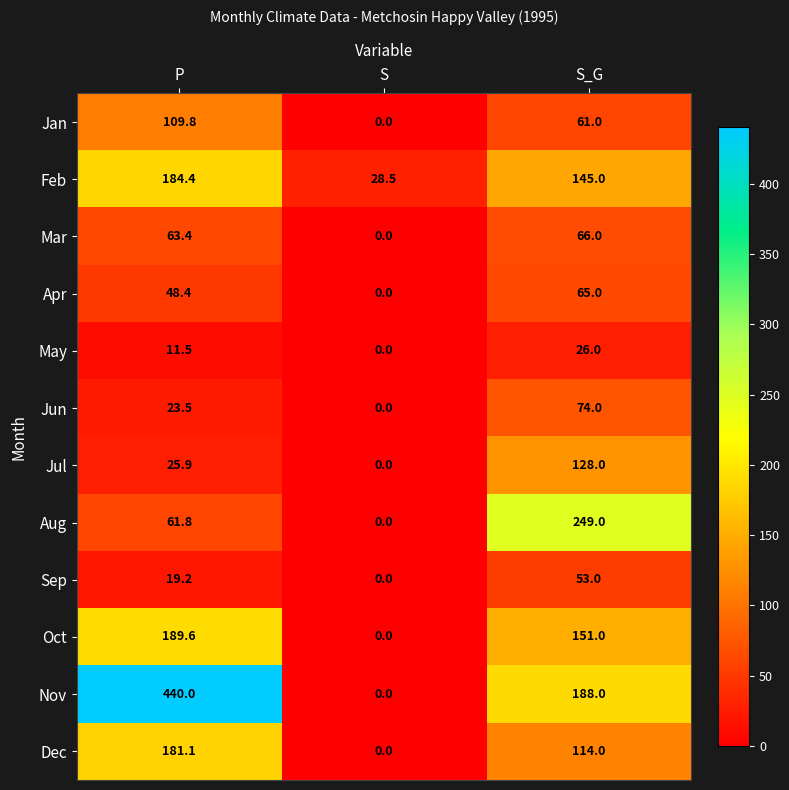

How many values in the Jun series exceed 23?

2